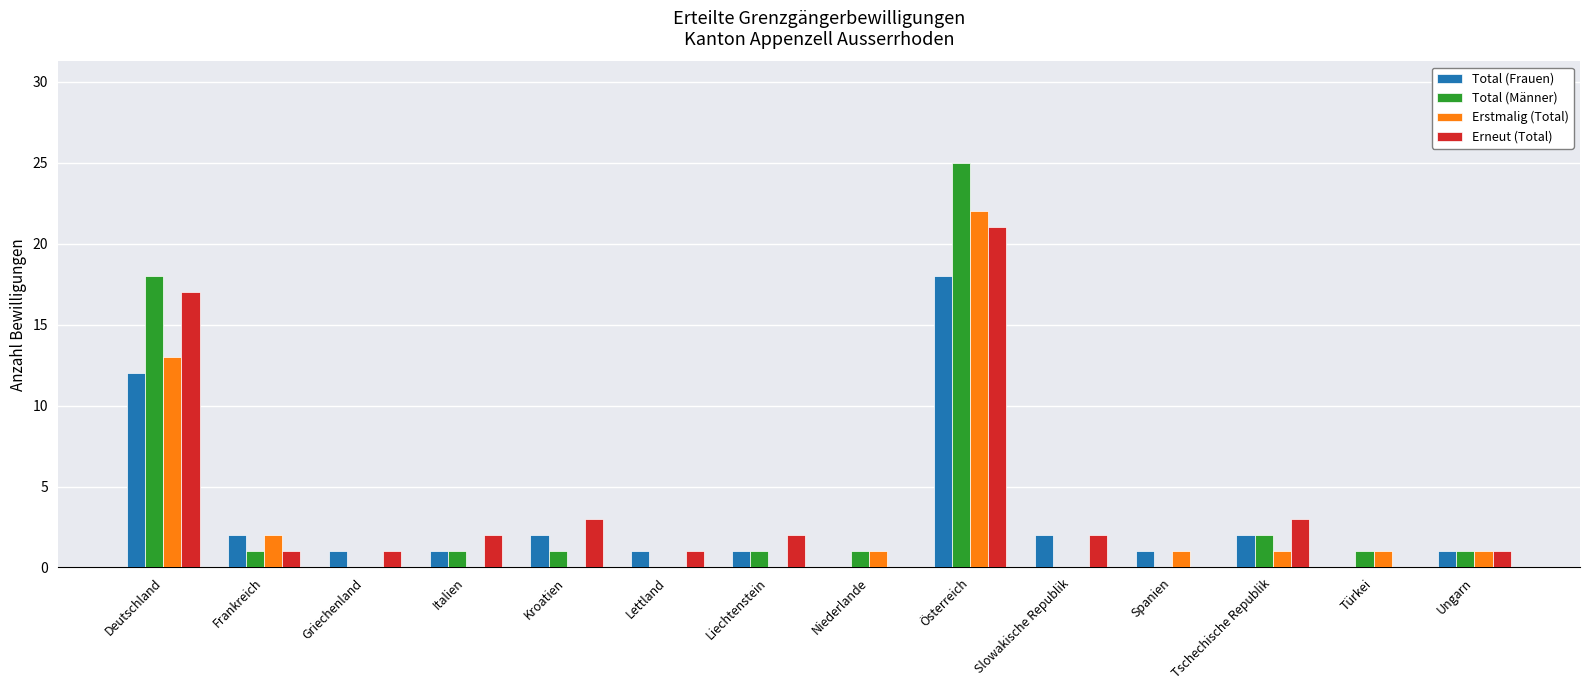

Are the bars grouped side by side (vs. stacked)?

Yes